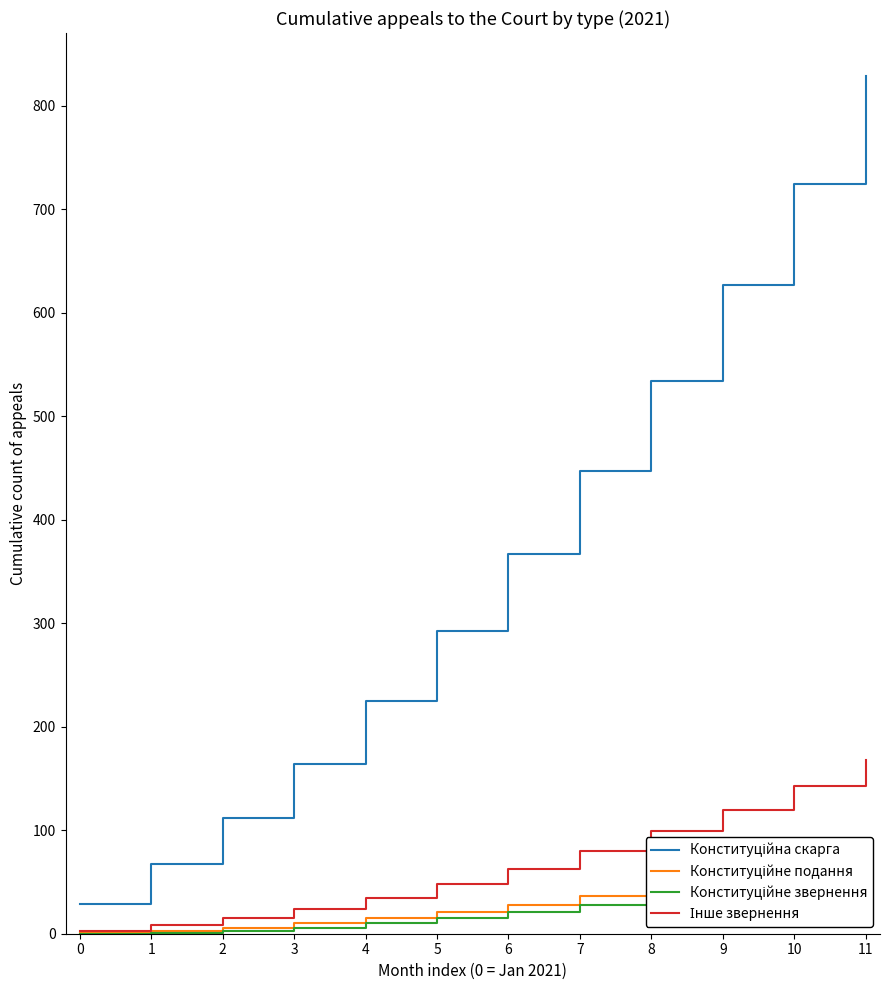

Which label corresponds to the largest value in the chart?

11